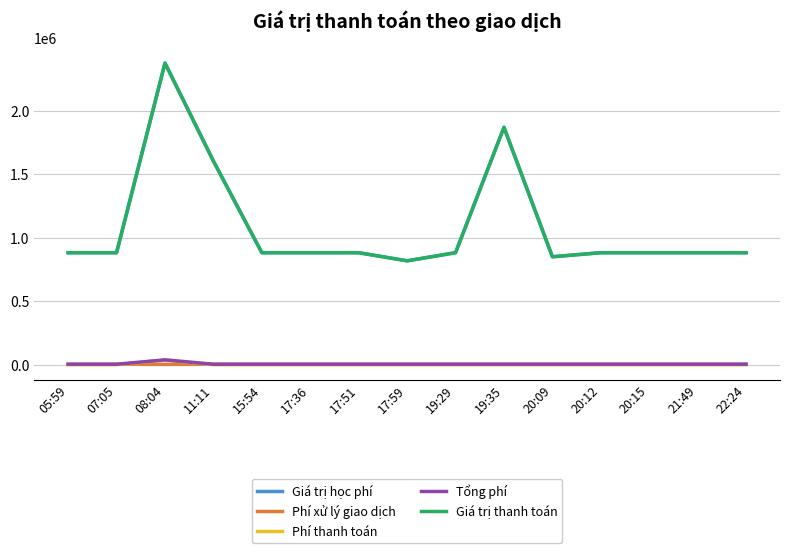

Is this an area chart (filled region under the line)?

No